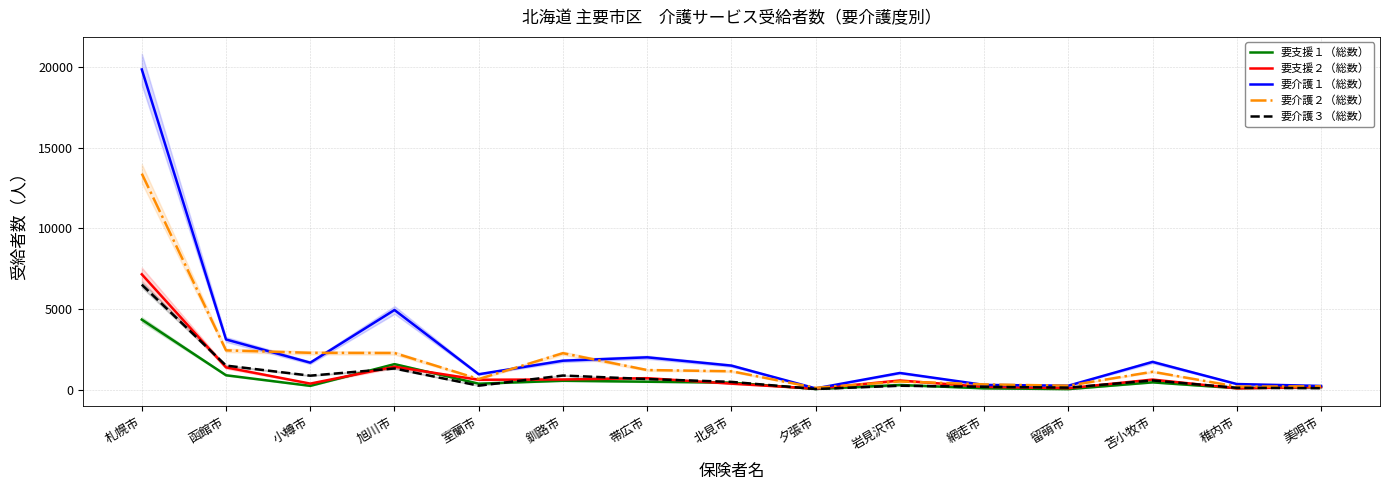

The value of 要介護１（総数） at 岩見沢市 is 235. True or false?

False